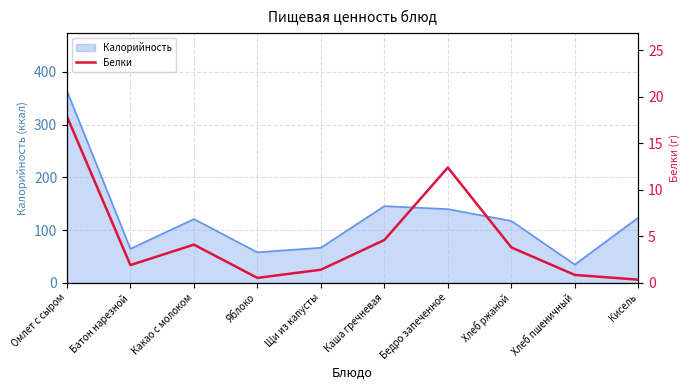

How many lines are shown in the chart?

1